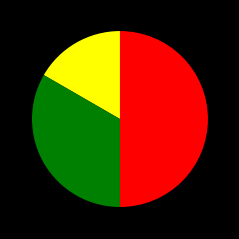

Count the number of slices in the pie.

3